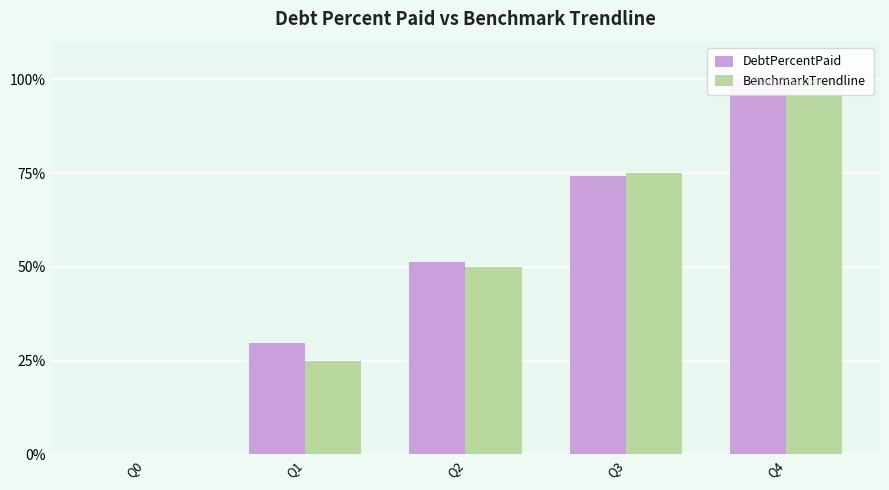

At which category does the chart reach its peak across all series?

Q4